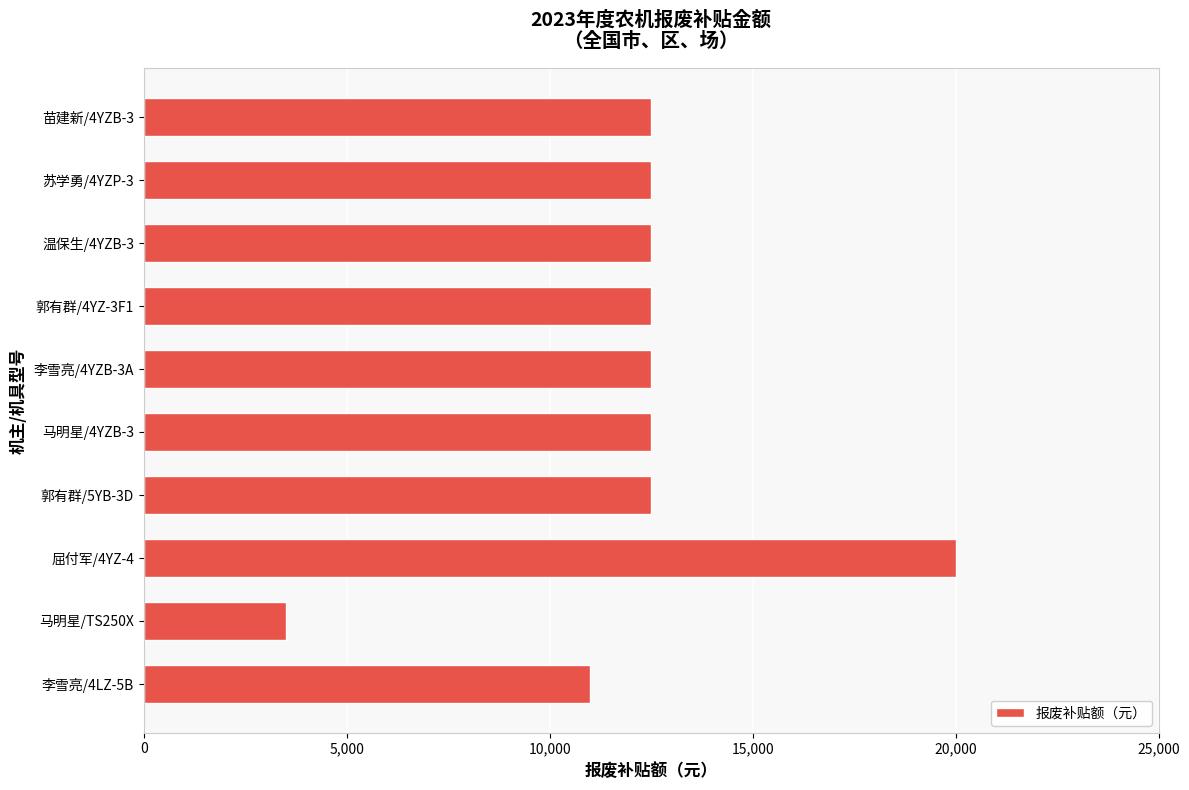

Reading top to bottom, transcribe all the data shown in this chart.

12500	12500	12500	12500	12500	12500	12500	20000	3500	11000